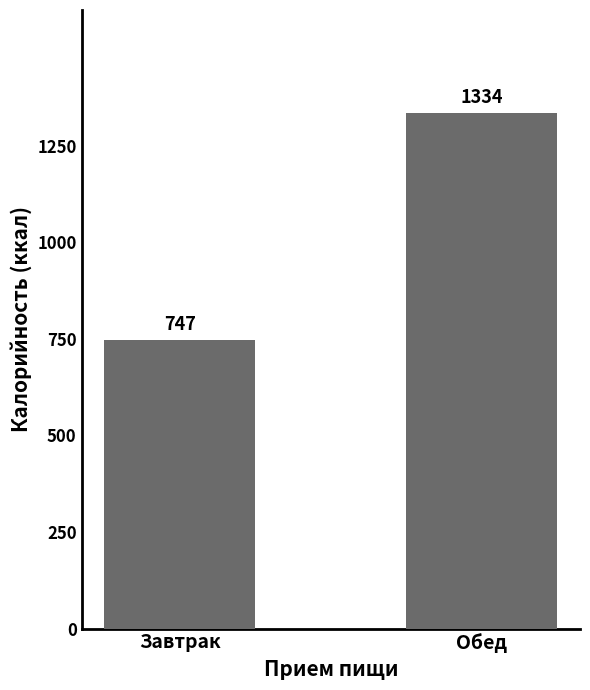

What is the change in value from Завтрак to Обед?

+587